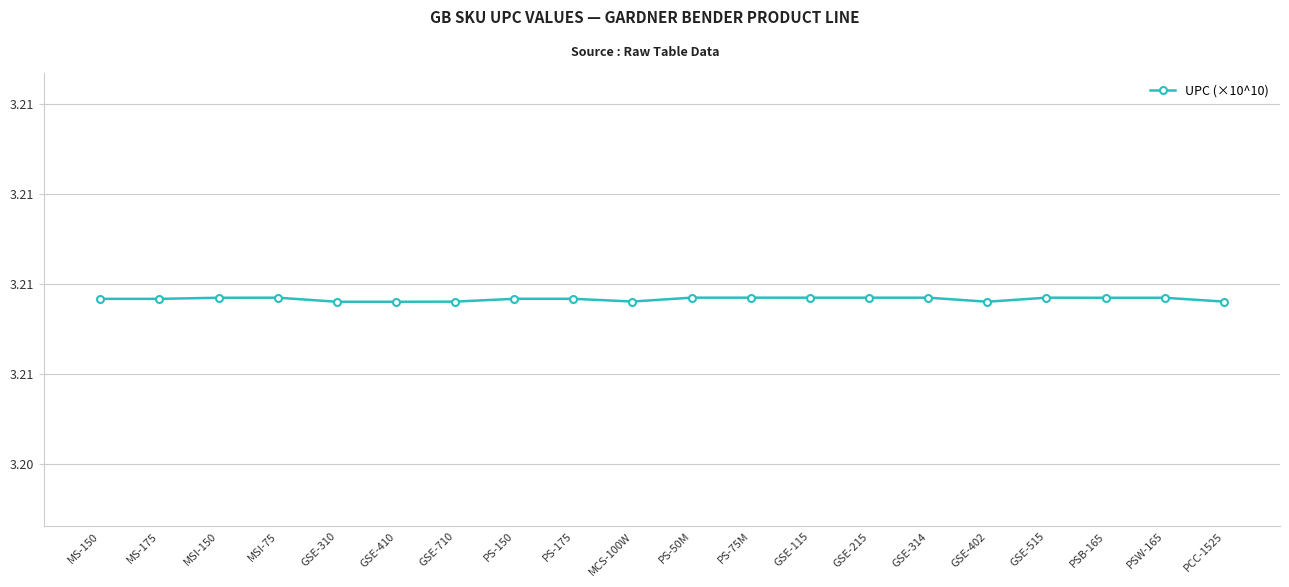

What is the value of the 14th point from the left?

3.2